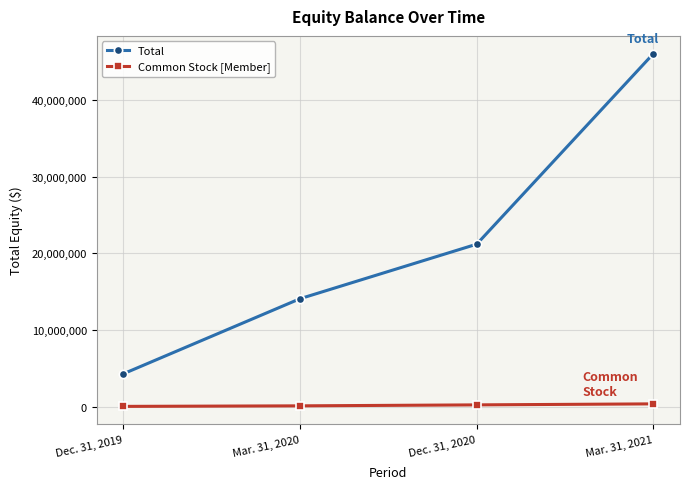

Which series has the largest total across all categories?

Total